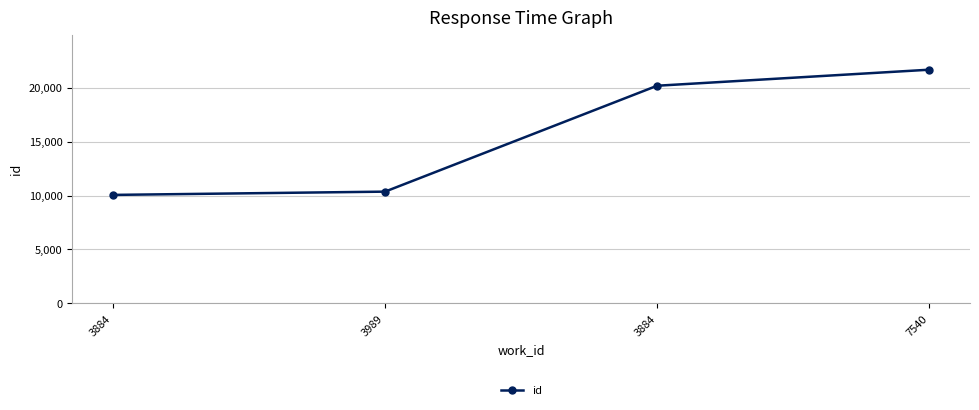

Does the chart have visible grid lines?

Yes